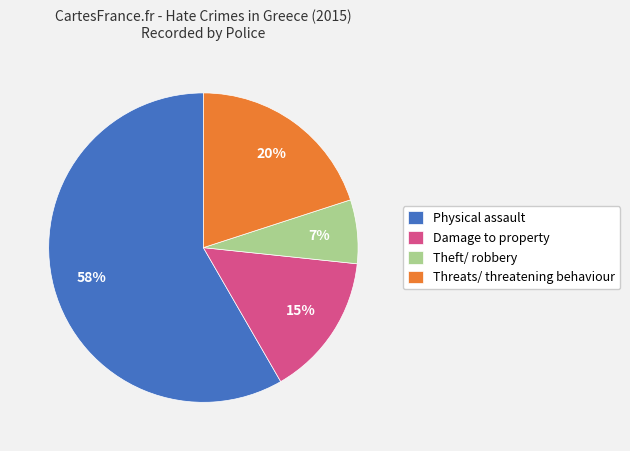

Which category accounts for the majority?

Physical assault